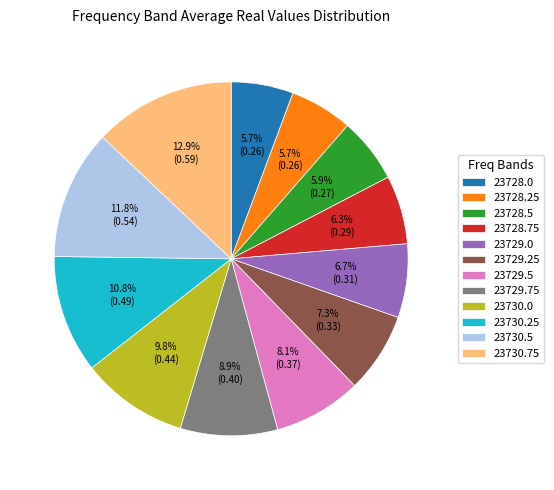

To the nearest percent, what portion does 23729.25 represent?

7%